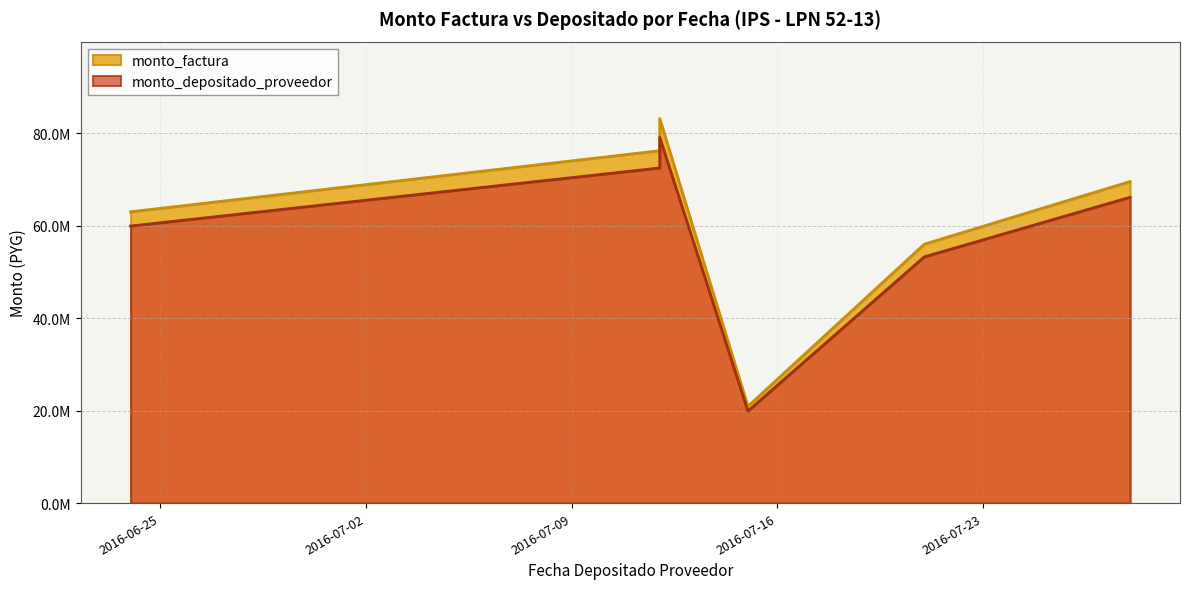

Rank the series by their average value, from lowest to highest.

monto_depositado_proveedor, monto_factura